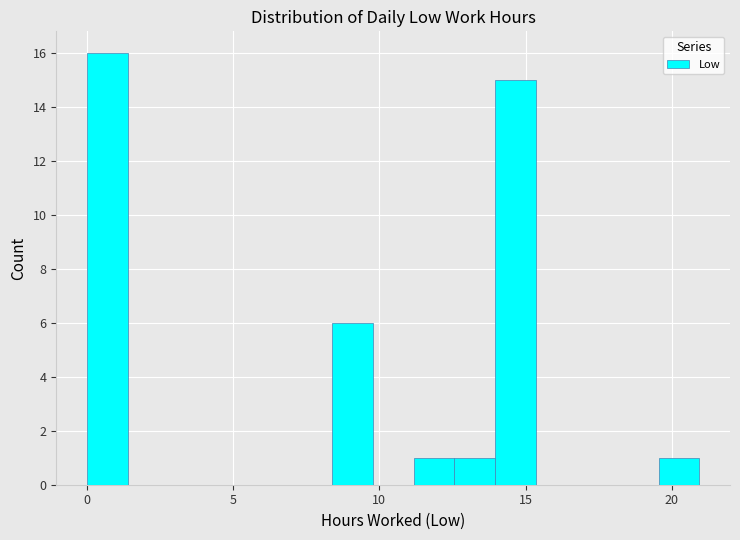

Read against the x-axis, roughly where is the centre of the tallest bar?

0.5